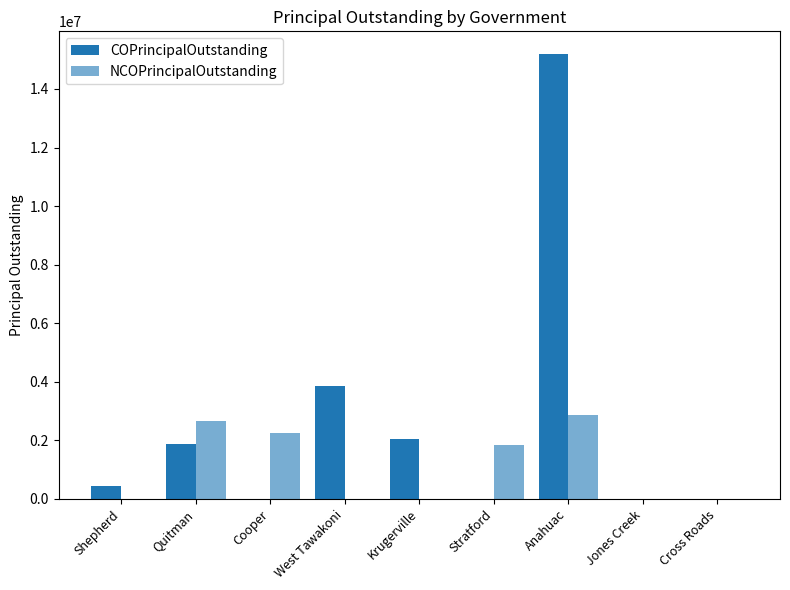

Are the bars horizontal?

No